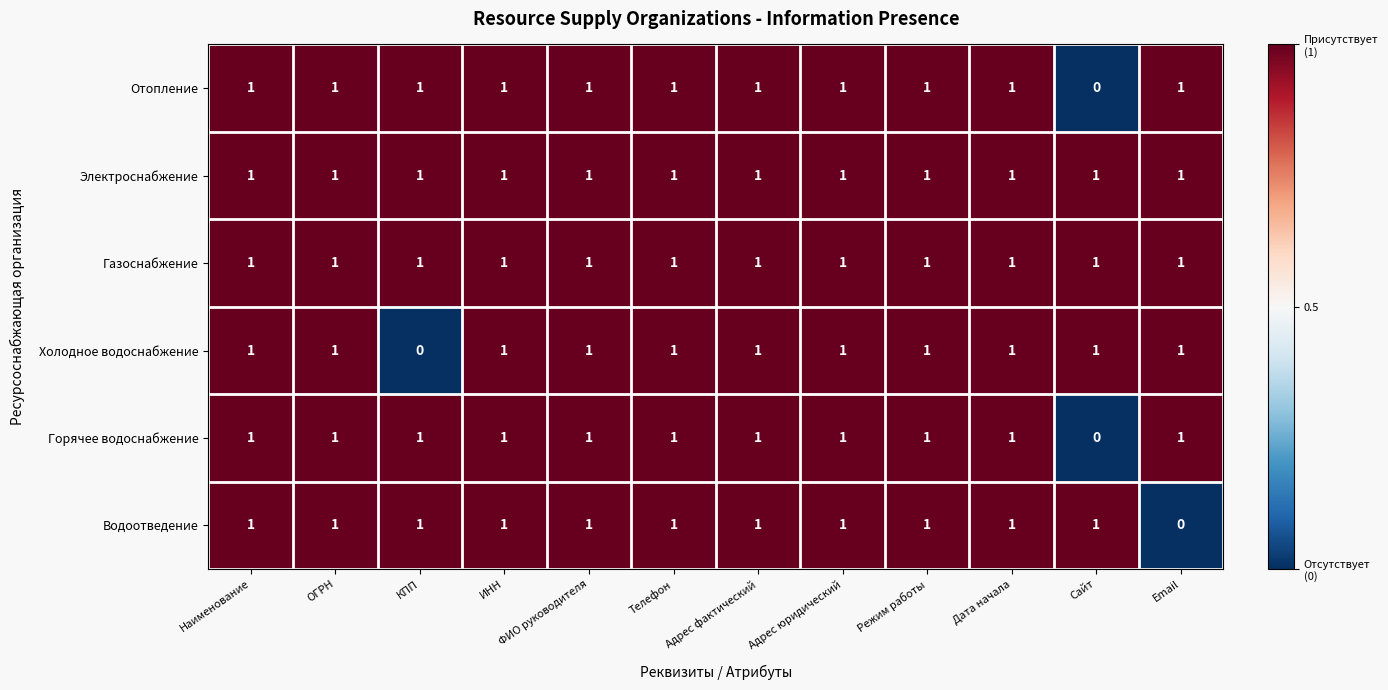

At which label does Водоотведение reach its minimum?

Email